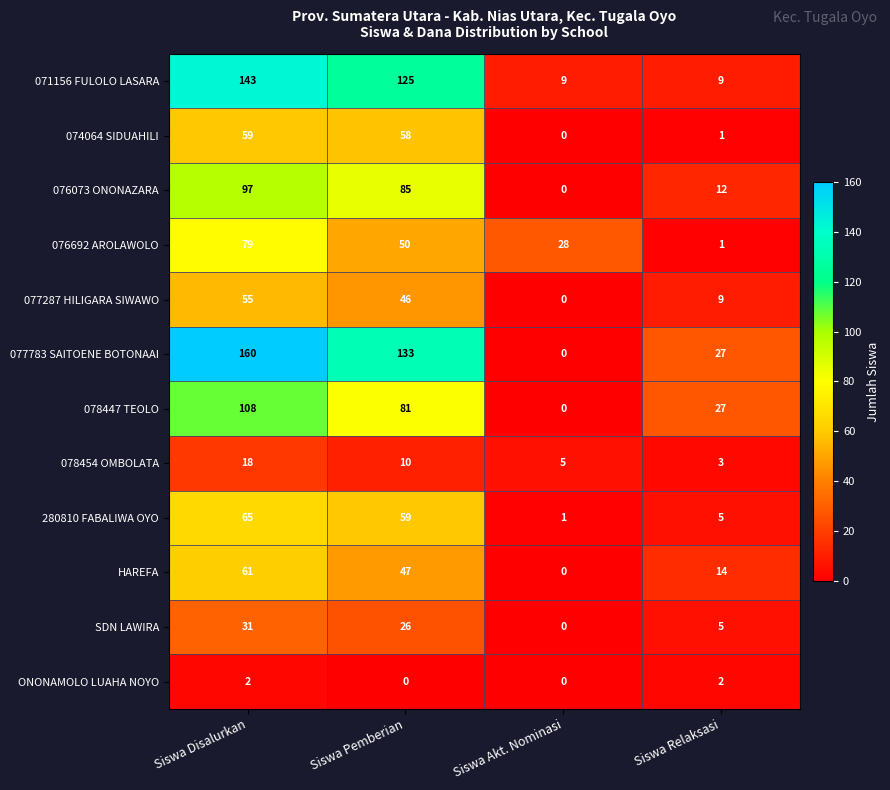

How many data points in ONONAMOLO LUAHA NOYO are less than 2?

2